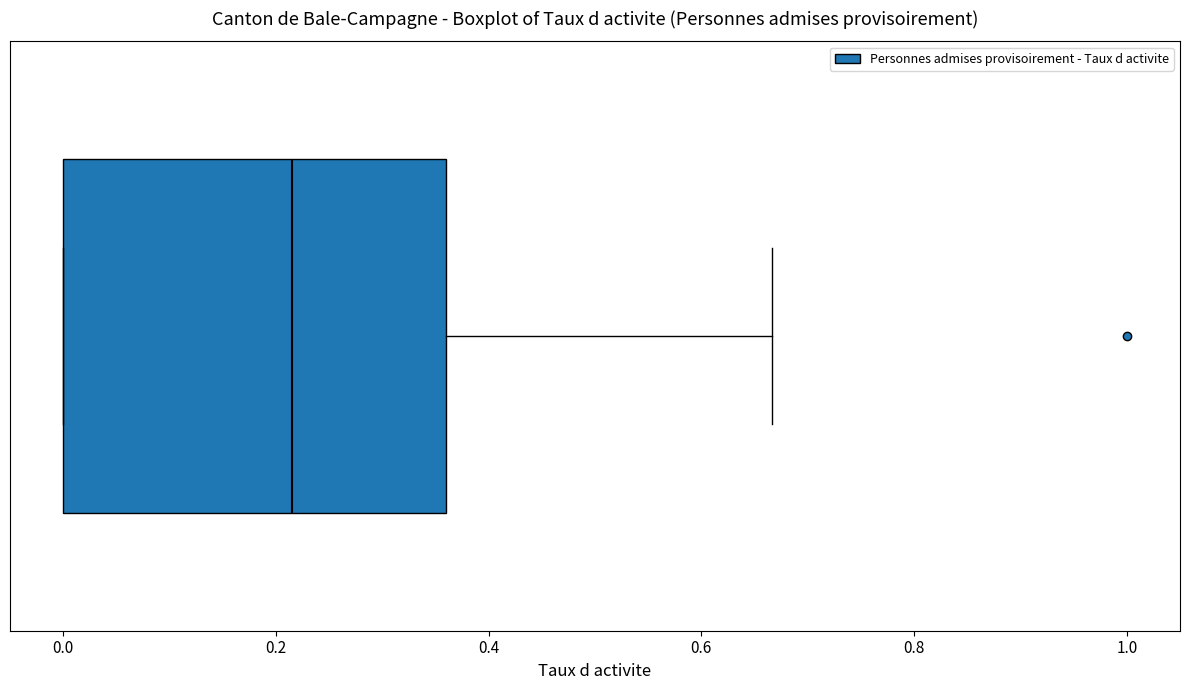

Read this box plot against the x-axis: the position of the median line, the range covered by the box, and the ends of both whiskers. The values are not printed on the chart, so give them approximately, as read against the axis.

median 0.22, box 0.00 to 0.36, whiskers 0.00 to 0.66